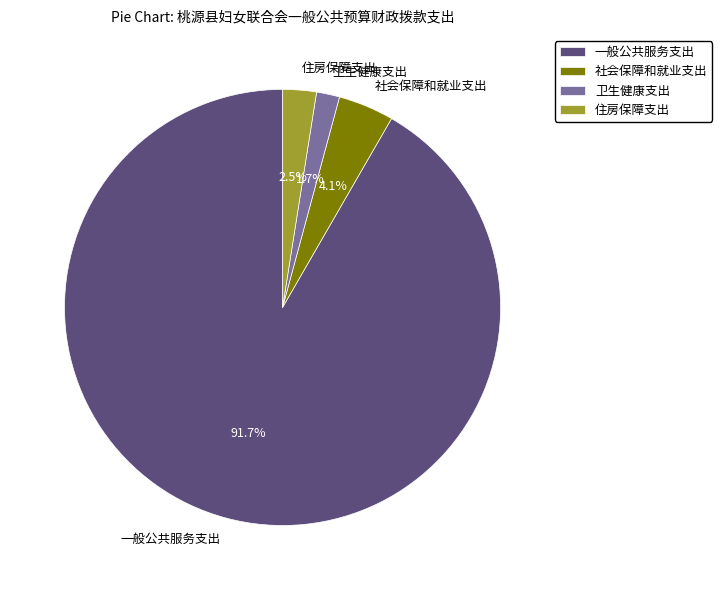

Which category has the biggest portion of the pie?

一般公共服务支出